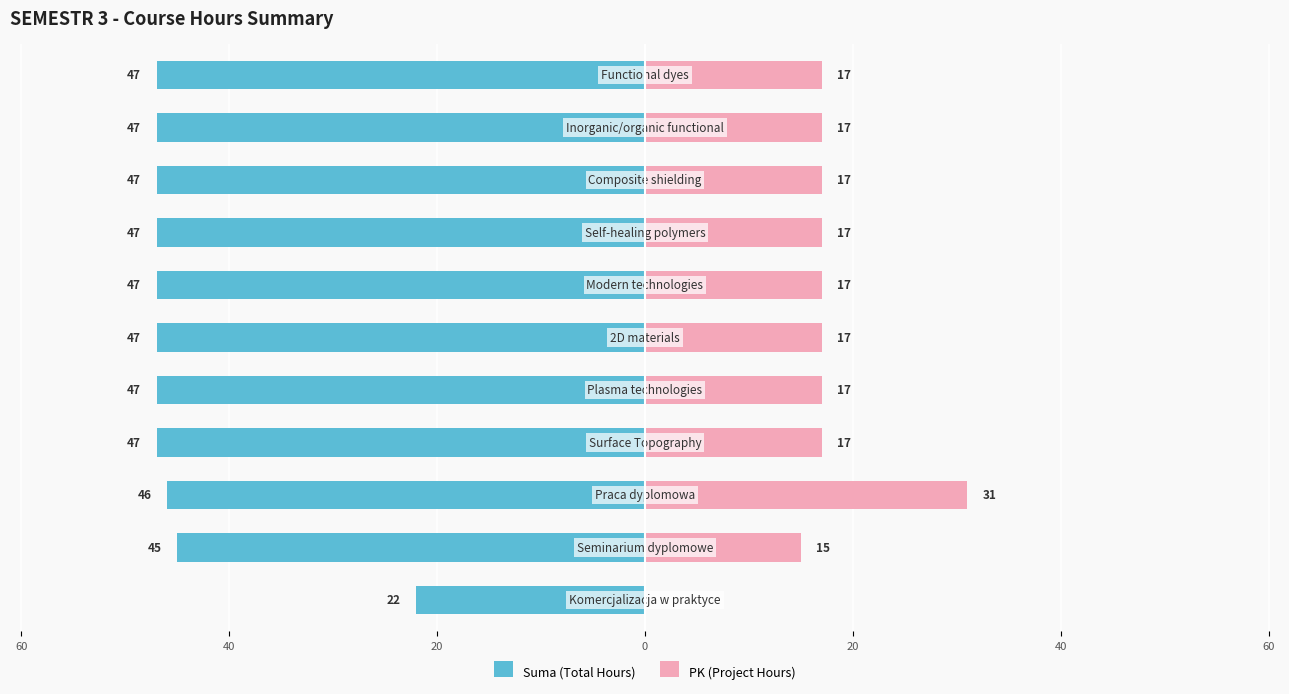

Does the chart contain any negative values?

Yes